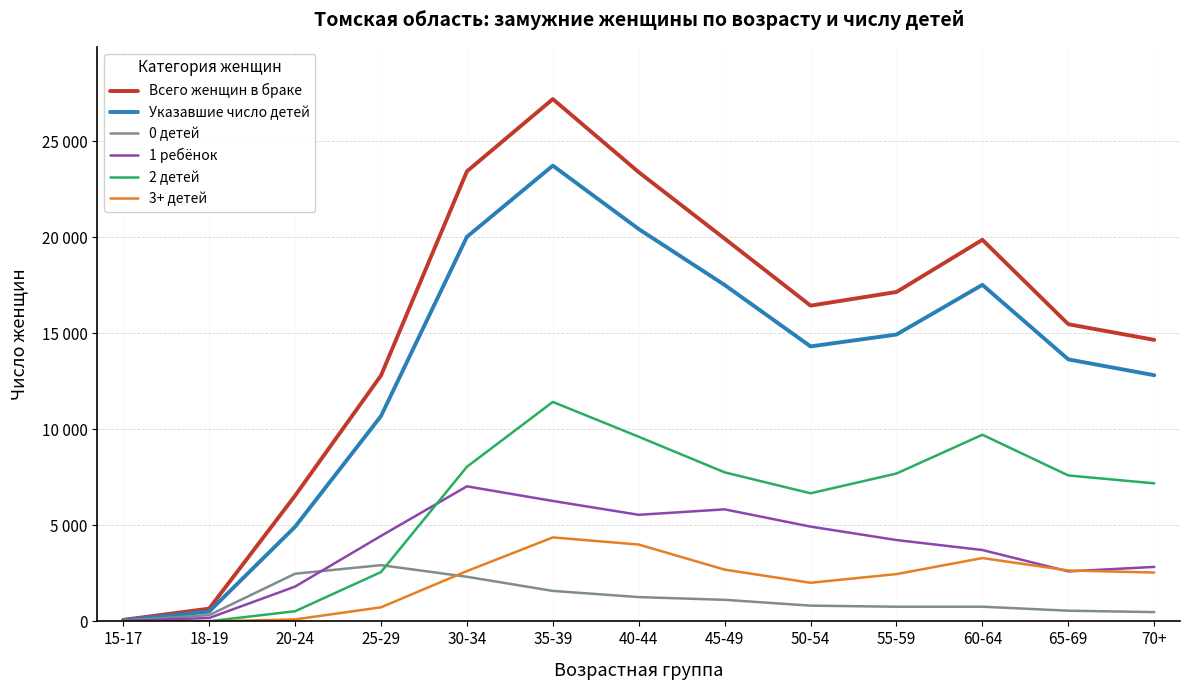

What are all the series names shown in the legend?

Всего женщин в браке, Указавшие число детей, 0 детей, 1 ребёнок, 2 детей, 3+ детей